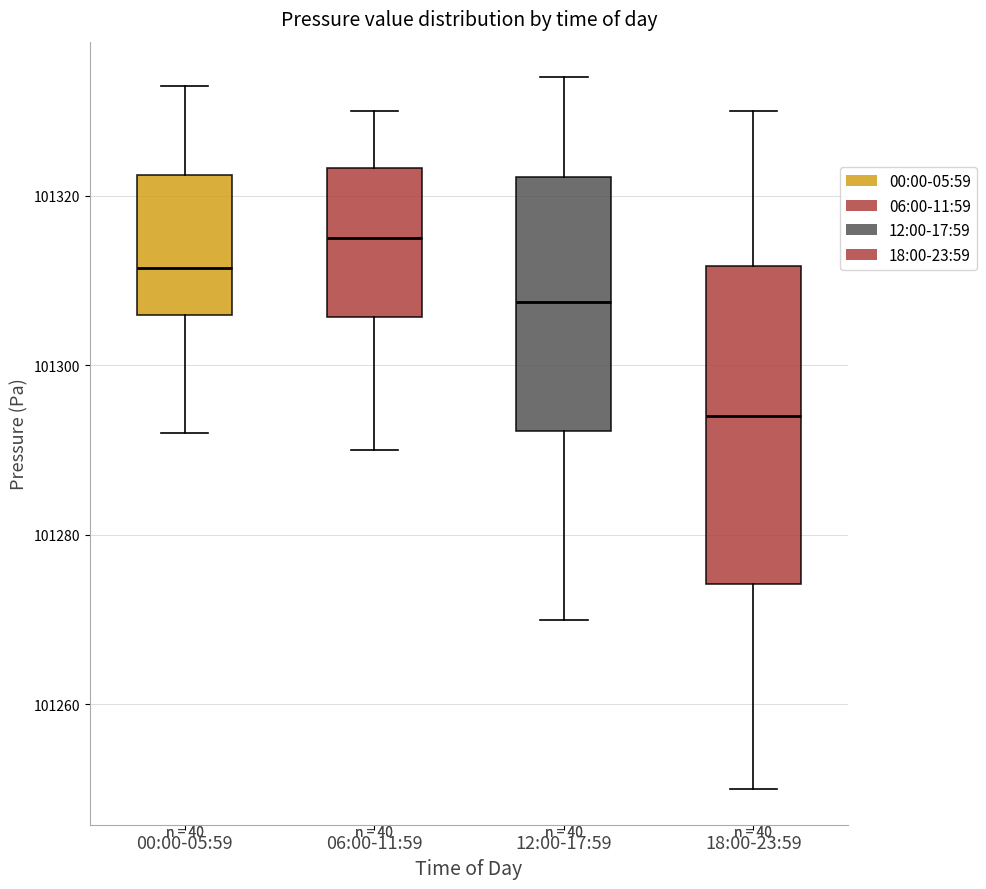

Where is the upper edge of the box for 06:00-11:59 on the y-axis? The values are not printed on the chart, so give them approximately, as read against the axis.

101324